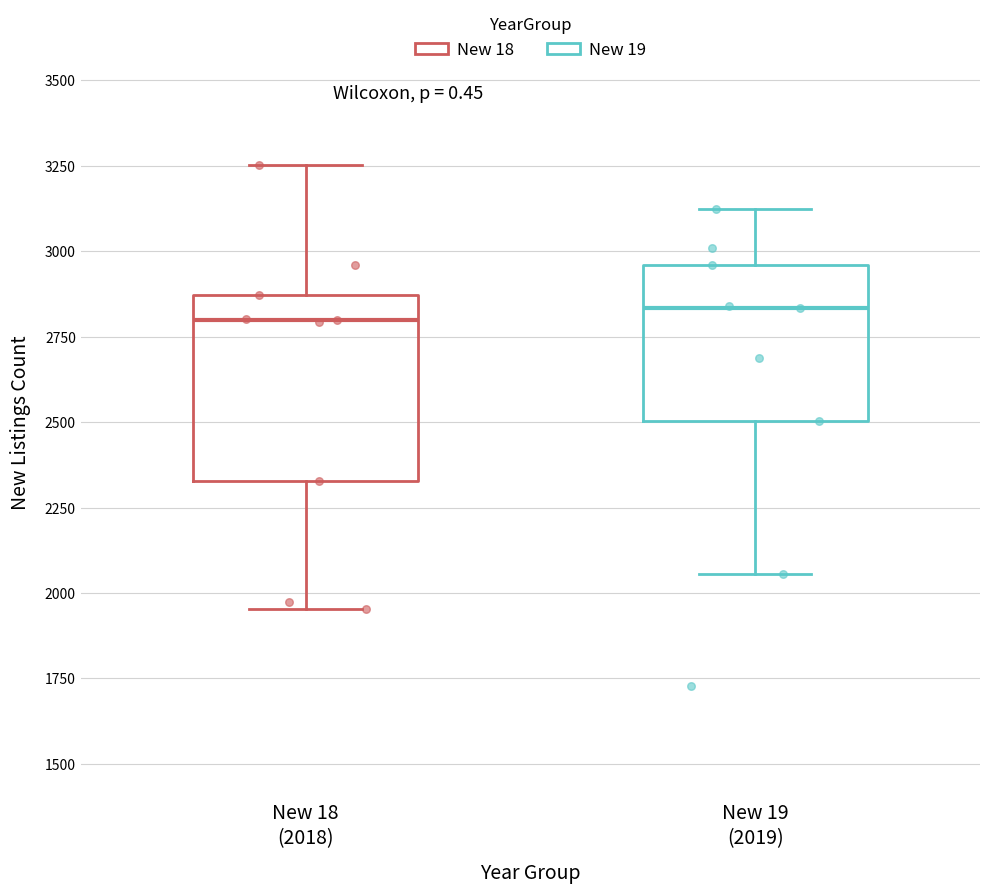

Reading left to right, read every box against the y-axis: the position of its median line, the range the box covers, and the ends of its whiskers. The values are not printed on the chart, so give them approximately, as read against the axis.

New 18 (2018): median 2800, box 2350 to 2850, whiskers 1950 to 3250
New 19 (2019): median 2850, box 2500 to 2950, whiskers 2050 to 3150